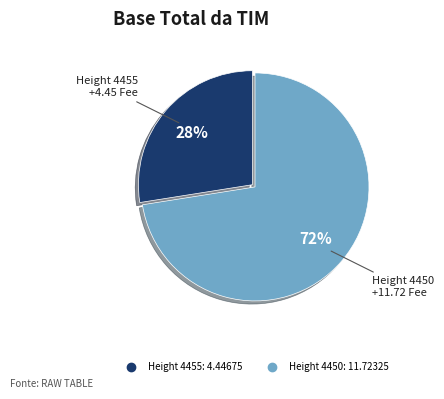

Is there a majority slice in this chart?

Yes